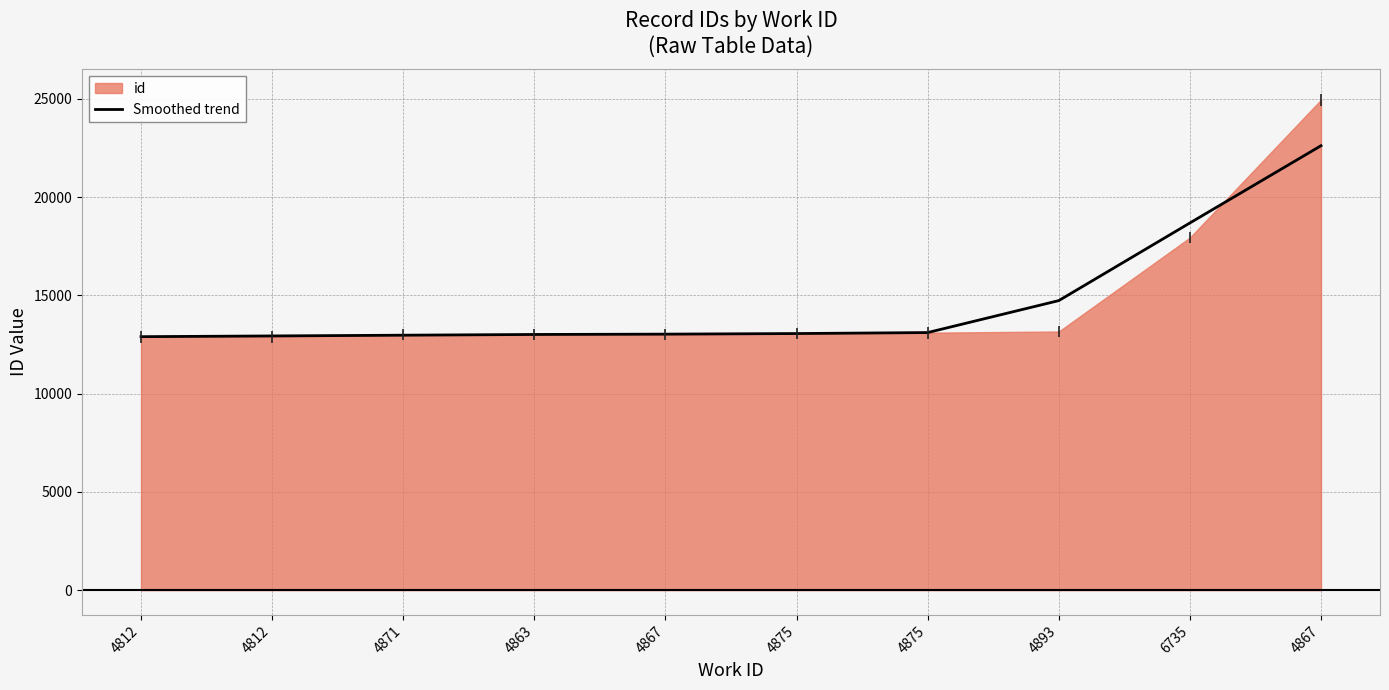

Is it true that the value at 4893 is 14732?

True